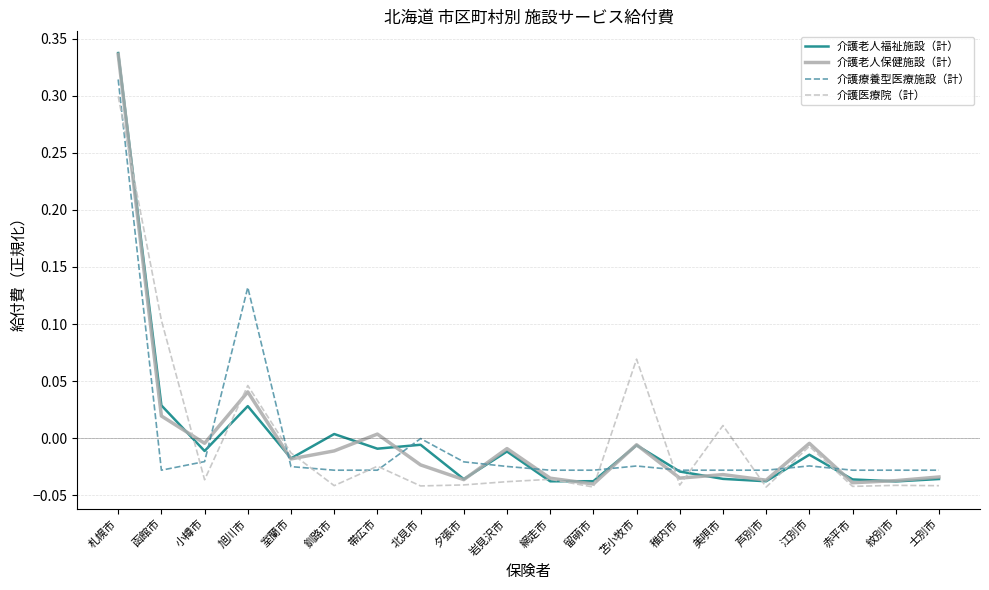

Is it true that 介護療養型医療施設（計） equals -0.0 at 赤平市?

True